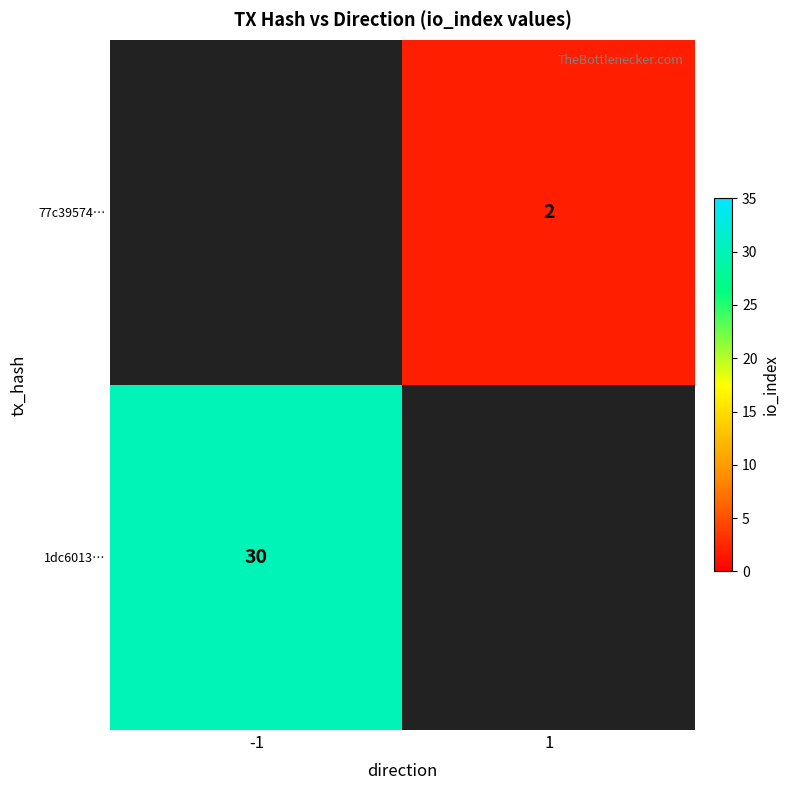

How many categories are shown in the chart?

2